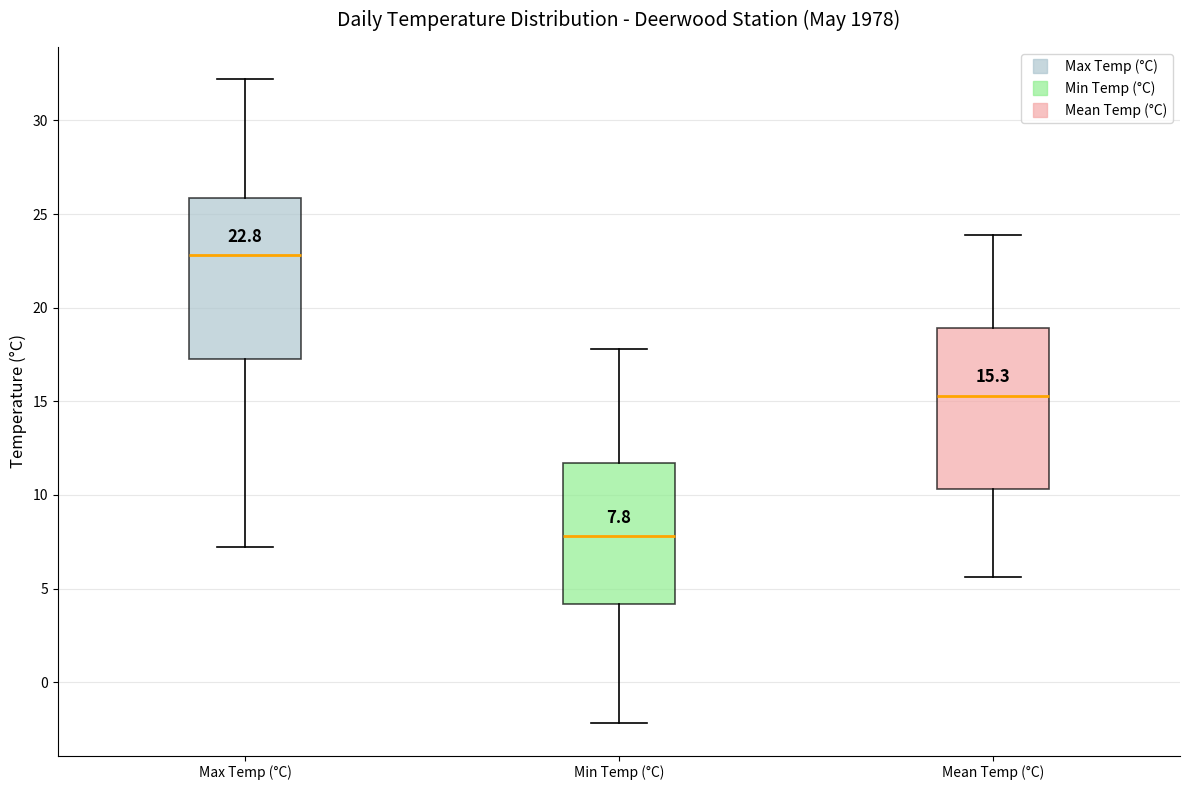

Which box's median line is the lowest?

Min Temp (°C)